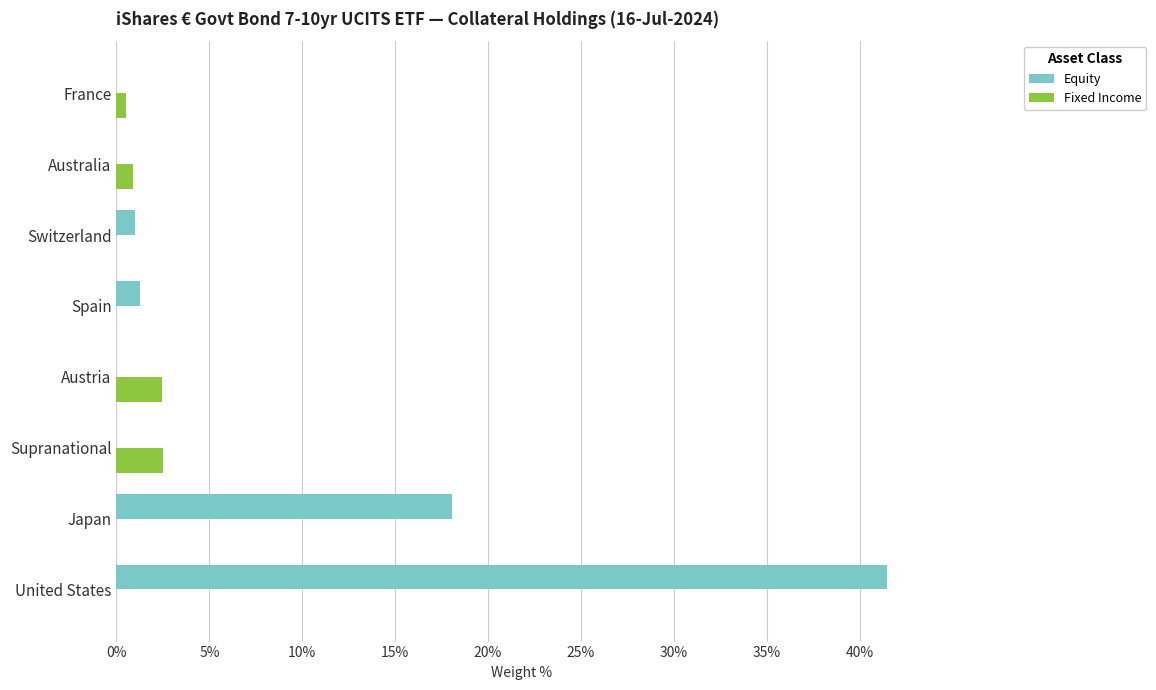

The Equity series shows 32.3 at Japan. True or false?

False